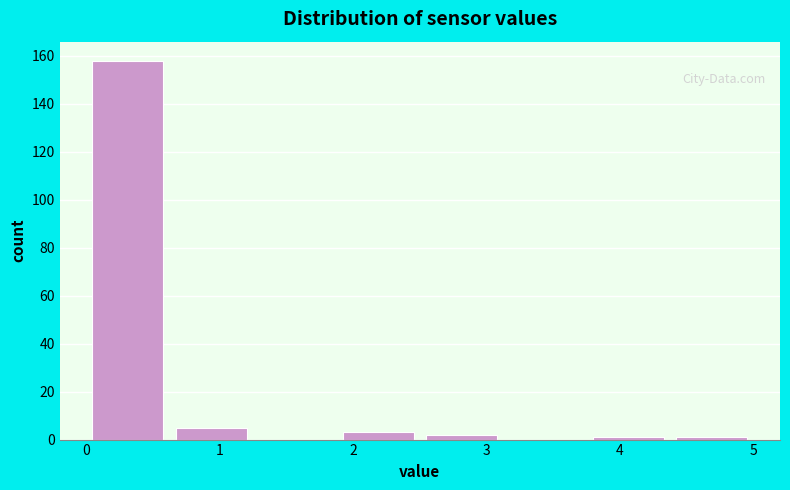

How tall is the bar that spans 2.5 to 3.1 on the x-axis? Neither the bar edges nor the heights are printed on the chart, so give them approximately, as read against the axes.

2